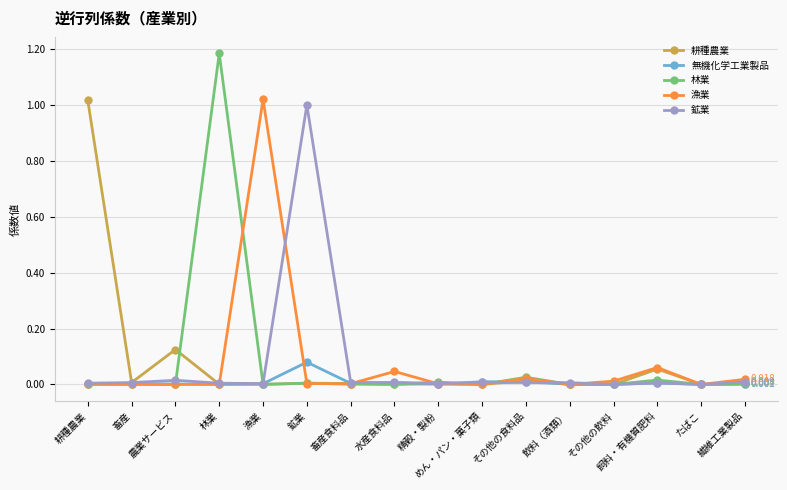

How many data points does each series have?

16